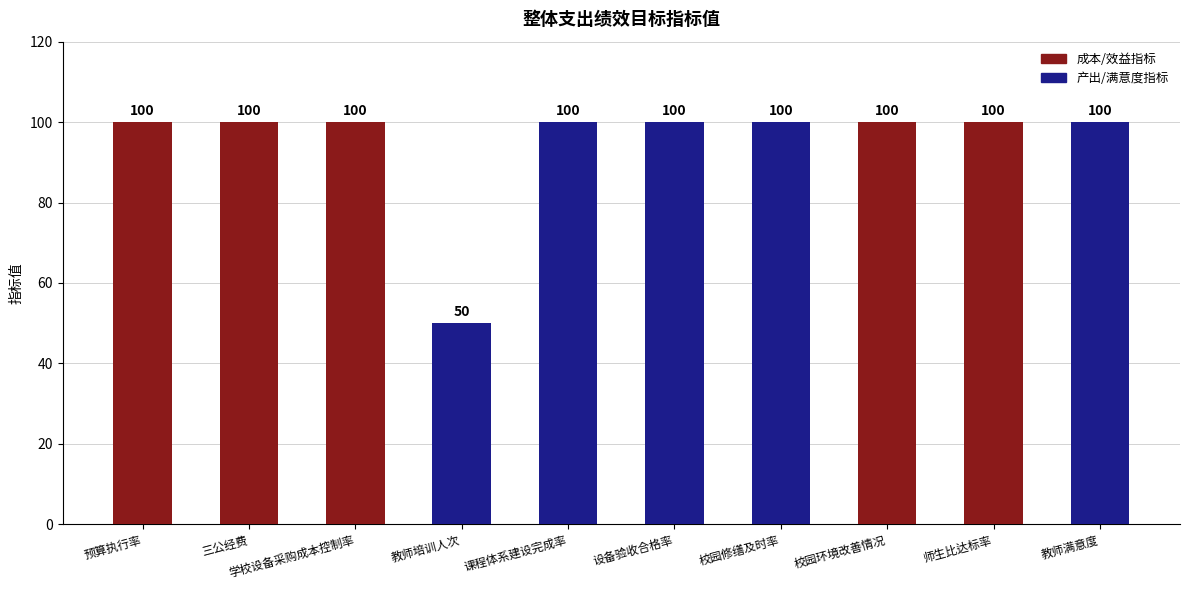

What position from the left is 教师培训人次?

4